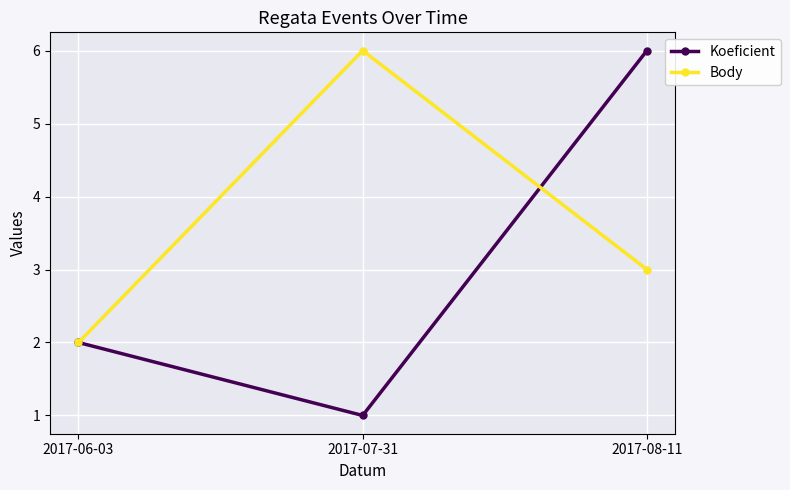

Between 2017-07-31 and 2017-08-11, which series saw the biggest shift?

Koeficient